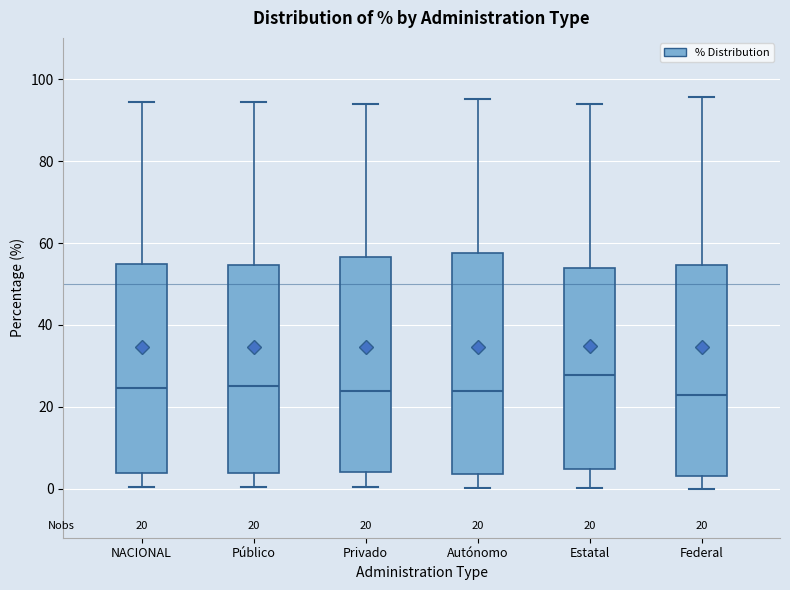

Which box's median line is the highest?

Estatal